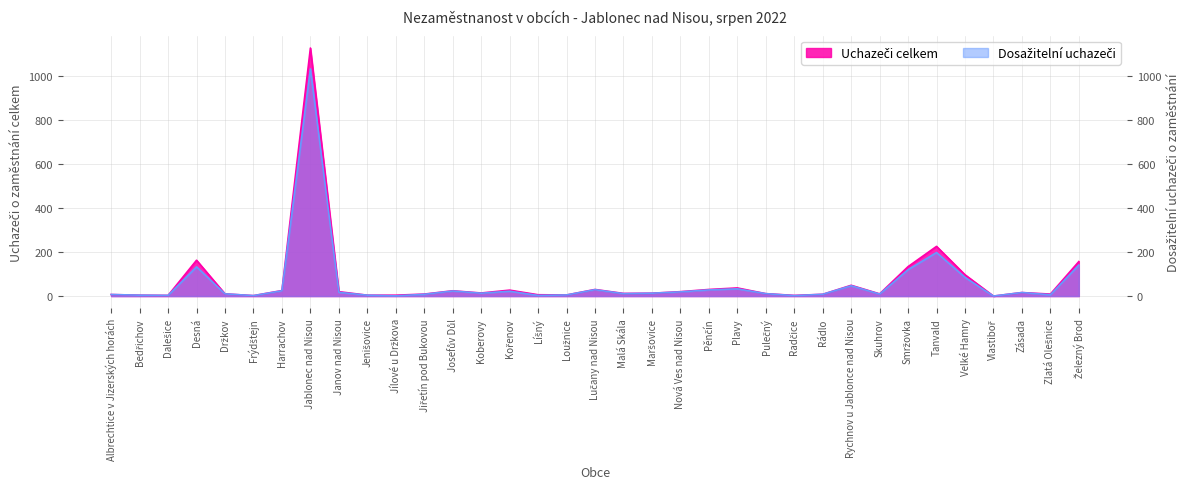

Where is the first local minimum for Dosažitelní uchazeči?

Dalešice